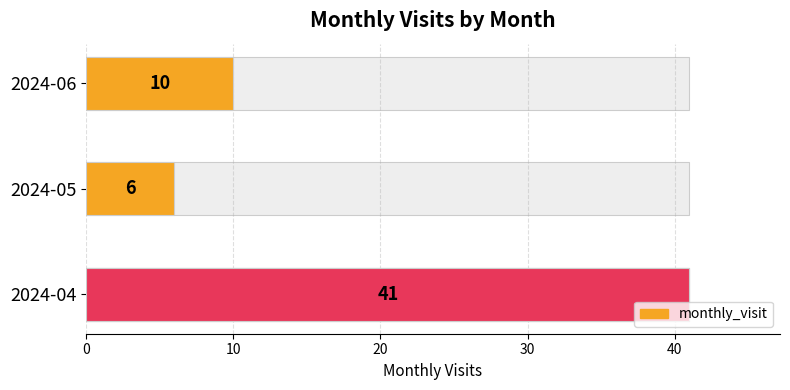

What is the smallest value displayed?

6